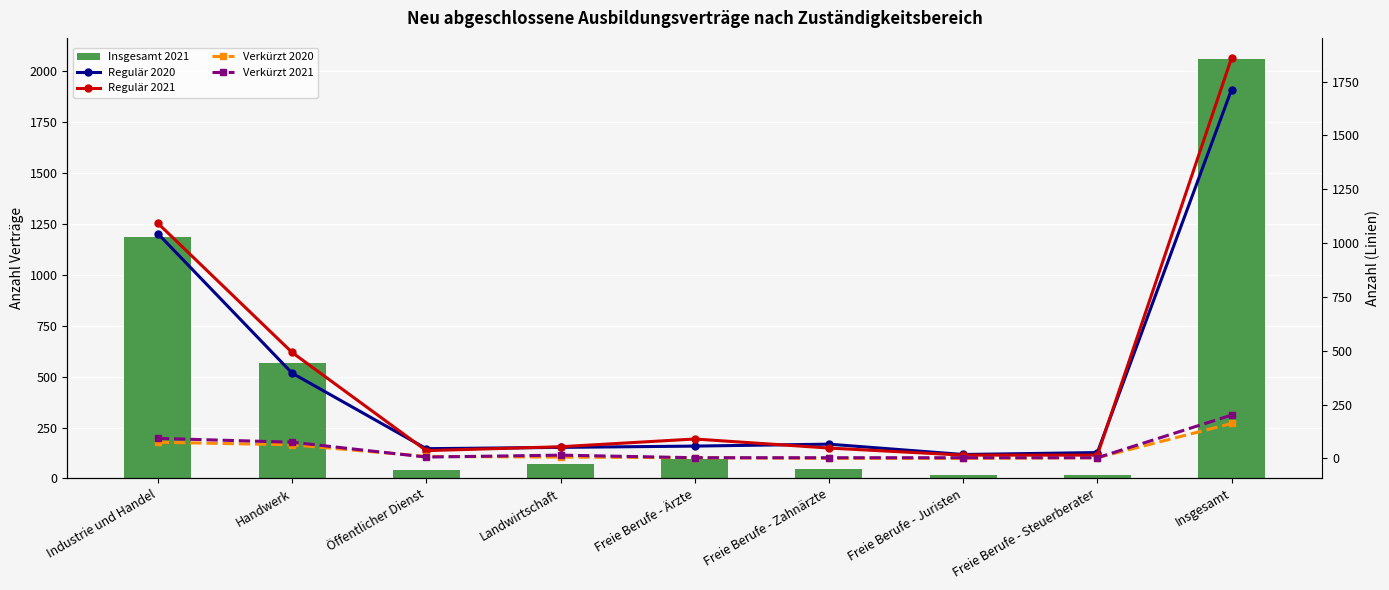

Where is Regulär 2021 nearest to the value 937?

Industrie und Handel